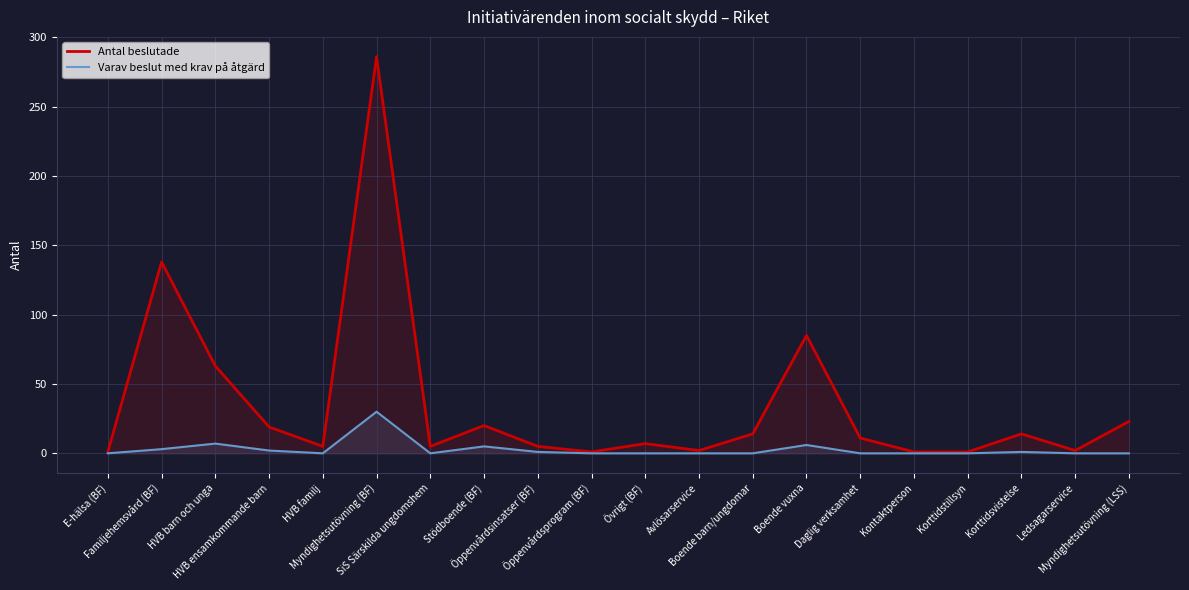

How many interior local valleys does the Varav beslut med krav på åtgärd series have?

2